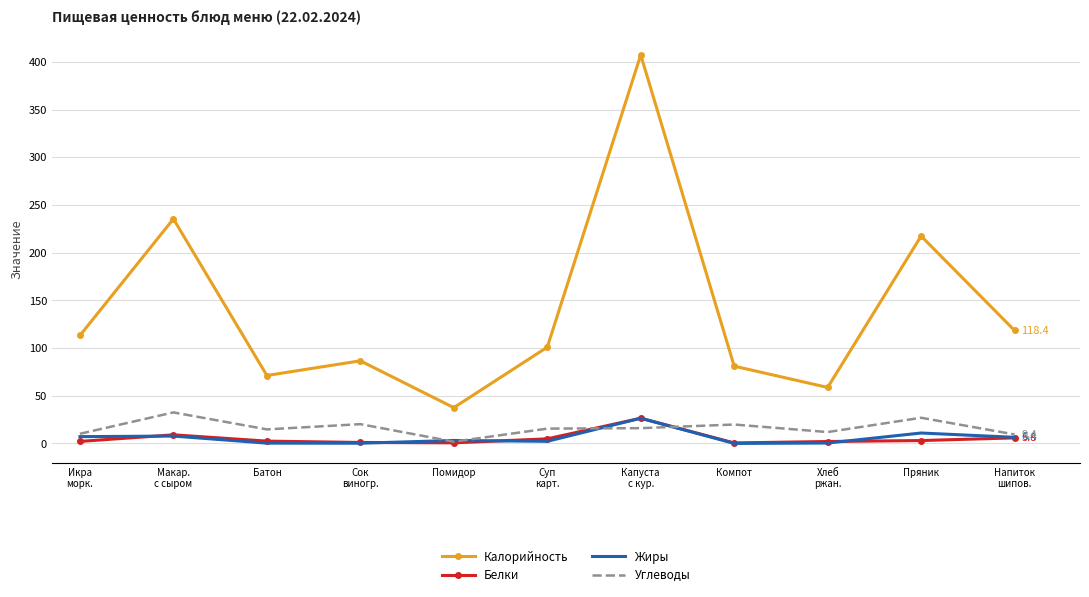

What is the lowest value of the Калорийность series?

37.5